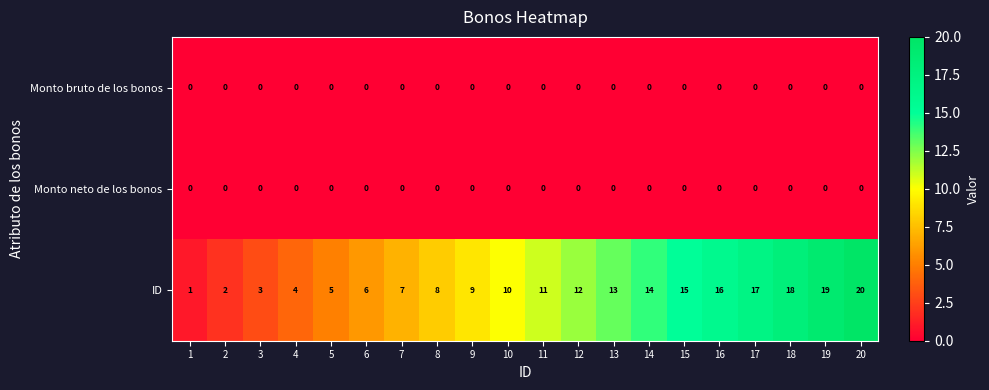

At which category is the sum across all series the highest?

20